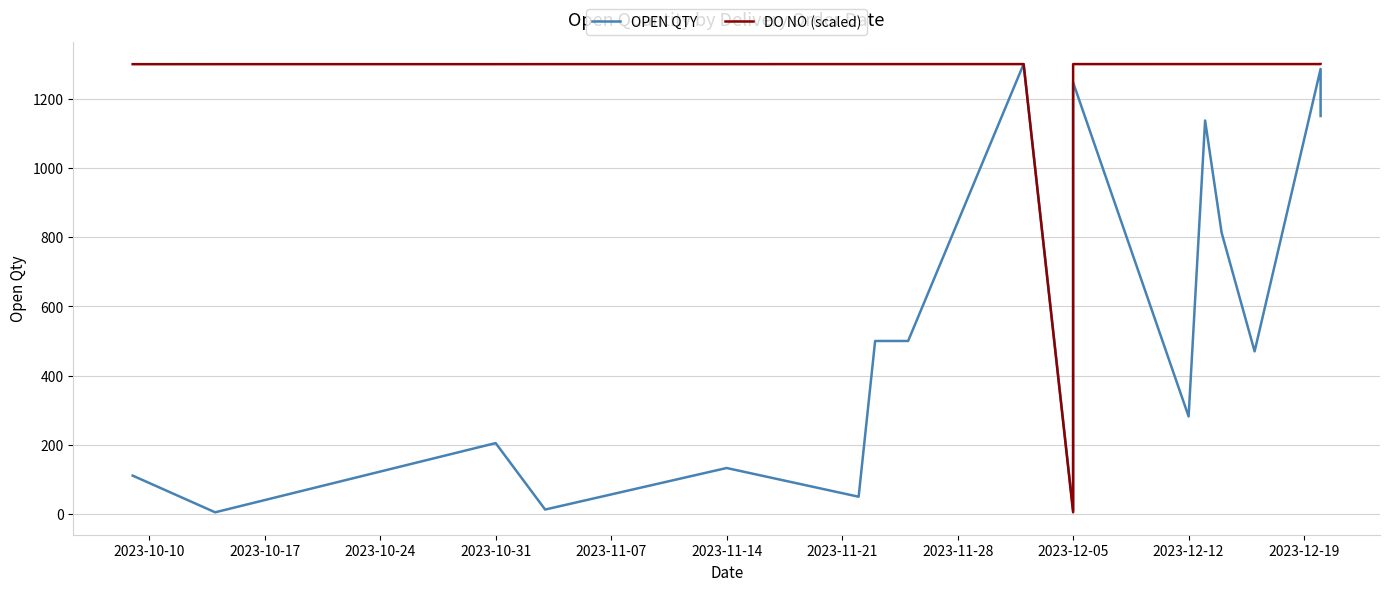

What is the sum of all OPEN QTY values?

9212.0